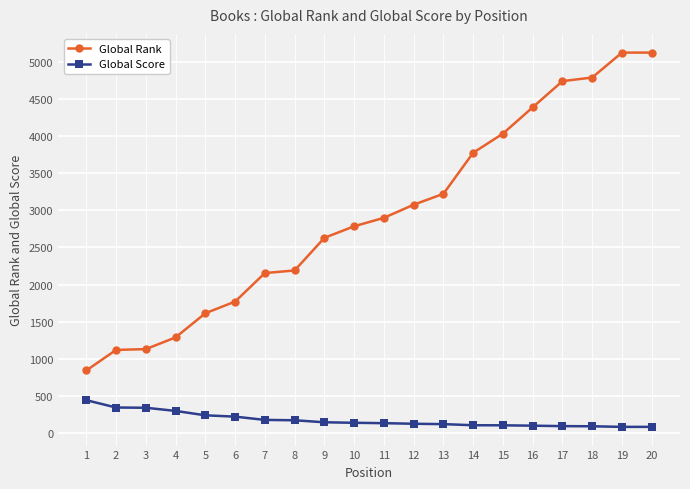

What is the total value across all series at 7?

2329